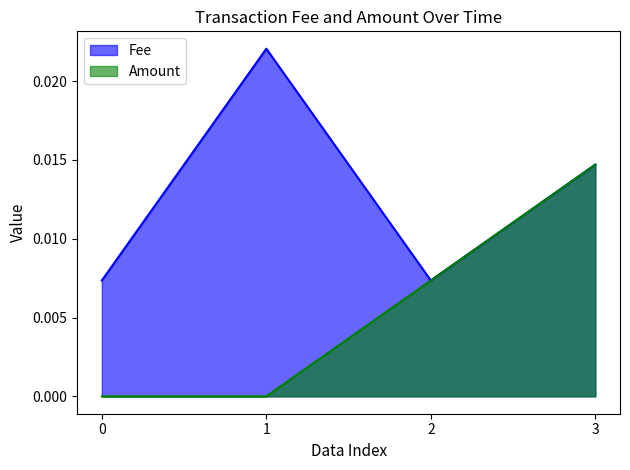

Does the chart have visible grid lines?

No